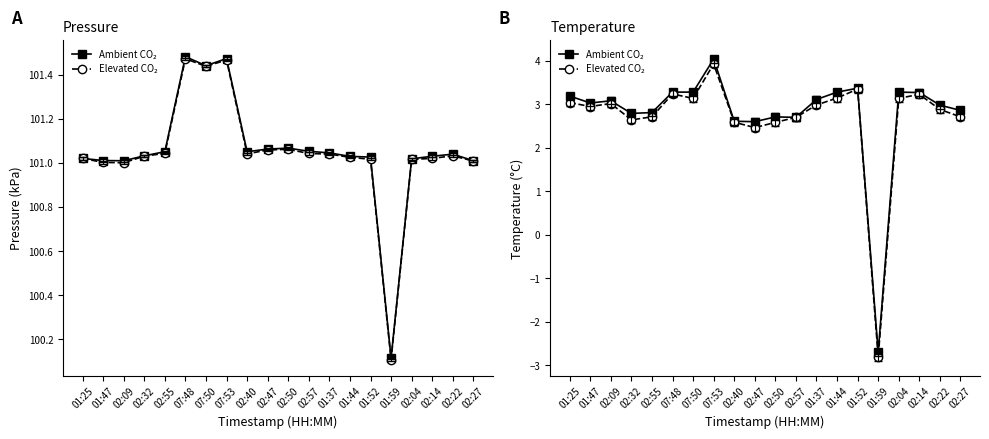

True or false: Ambient CO₂ and Elevated CO₂ intersect in this chart.

False